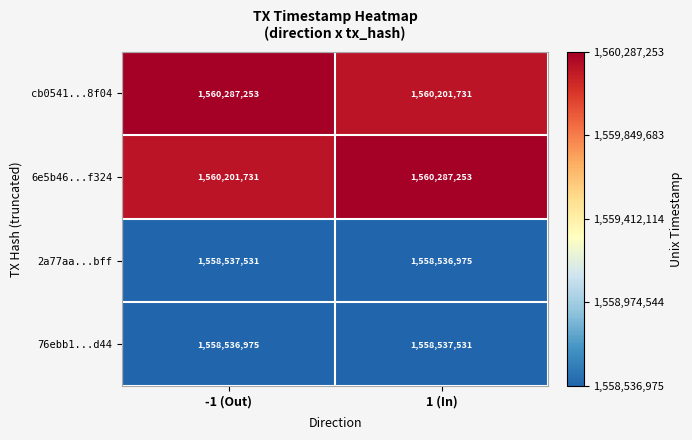

At which label is 6e5b46...f324 closest to 1560244492?

-1 (Out)